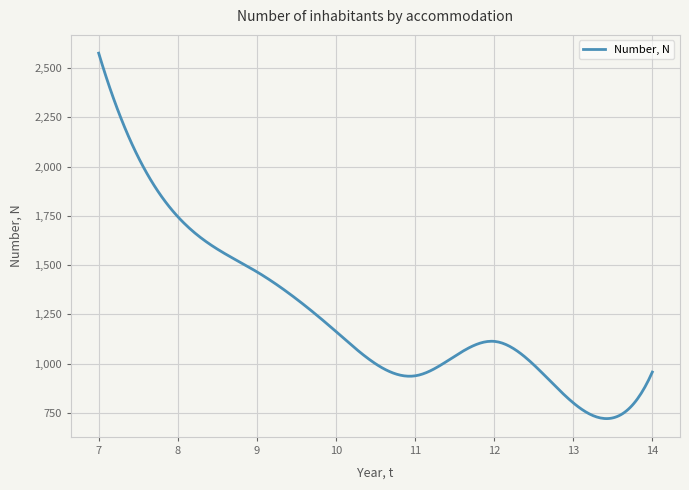

What is the difference between the maximum and minimum values?

1855.0